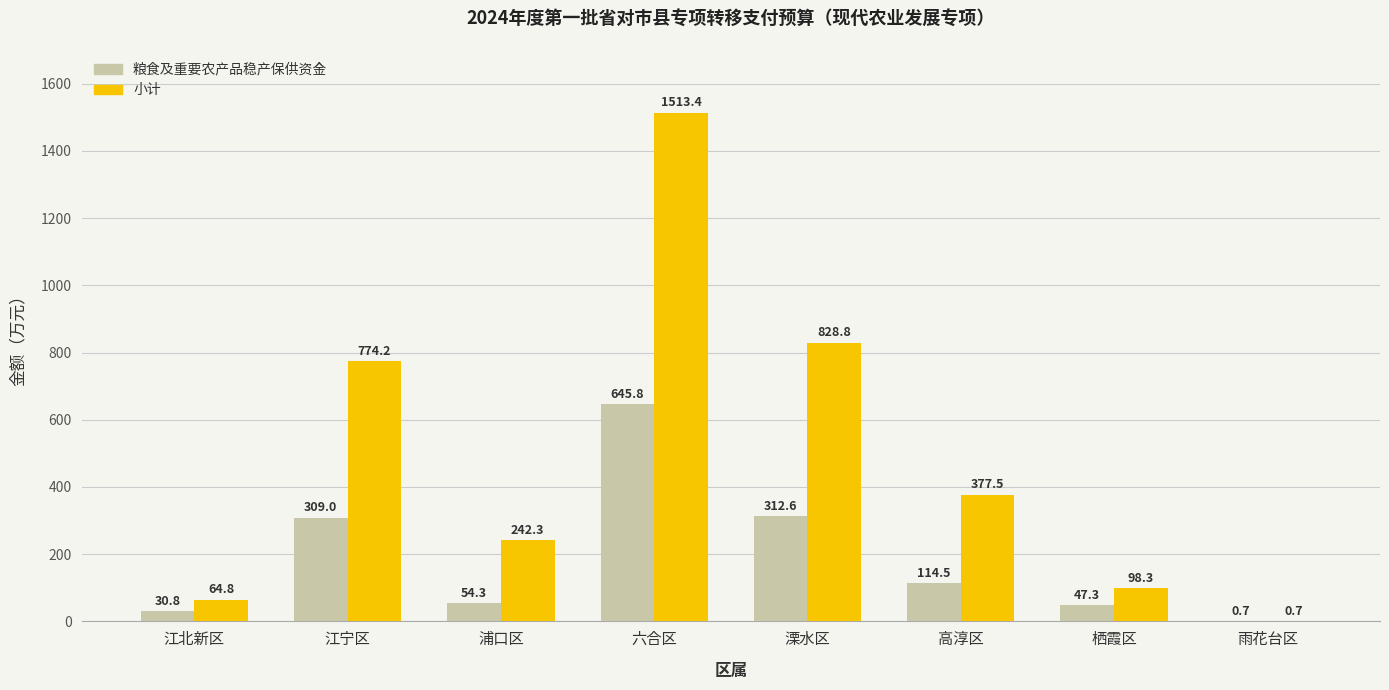

Does the chart contain stacked bars?

No